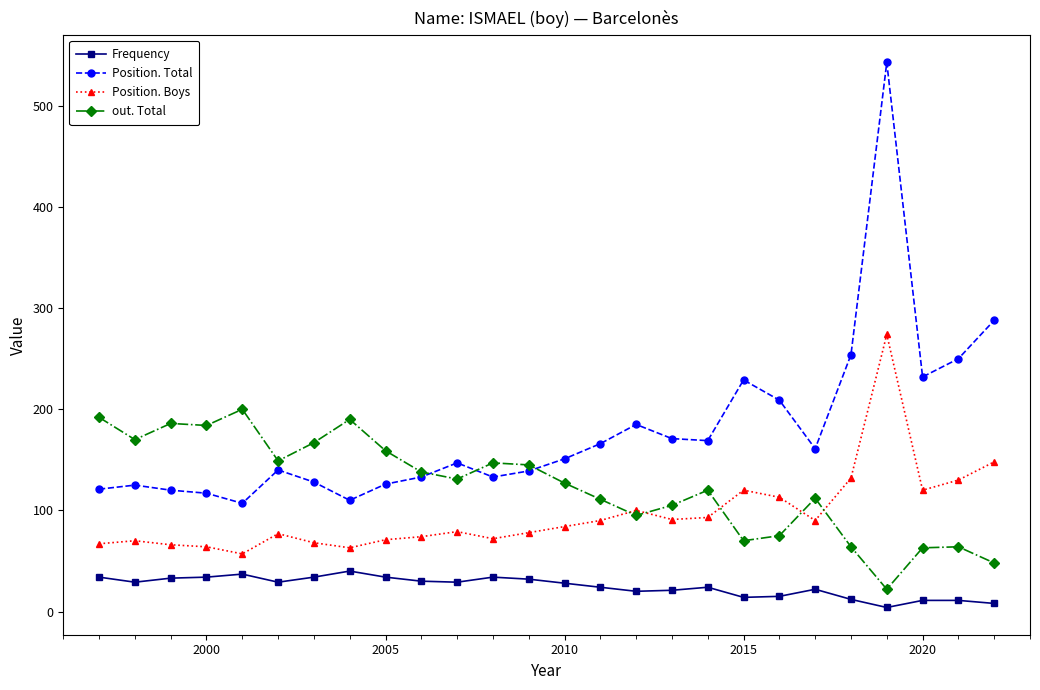

In Frequency, how many points are lower than both neighbors (excluding endpoints)?

6